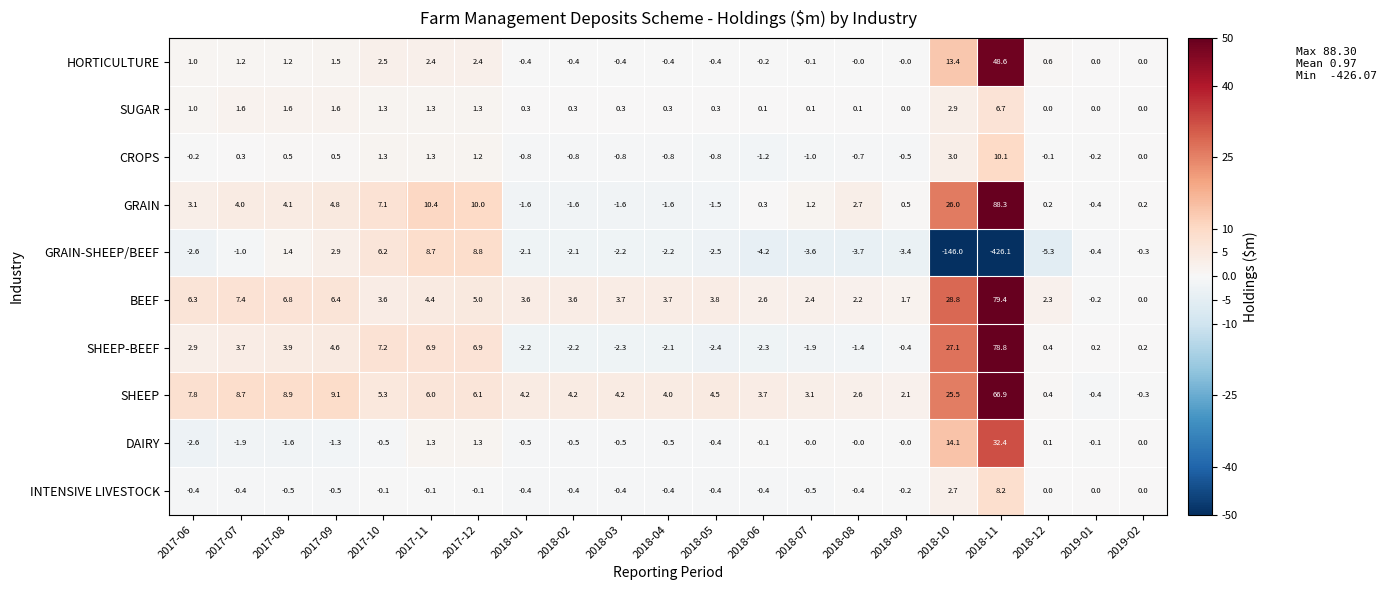

Is it true that HORTICULTURE equals 48.6 at 2018-11?

True